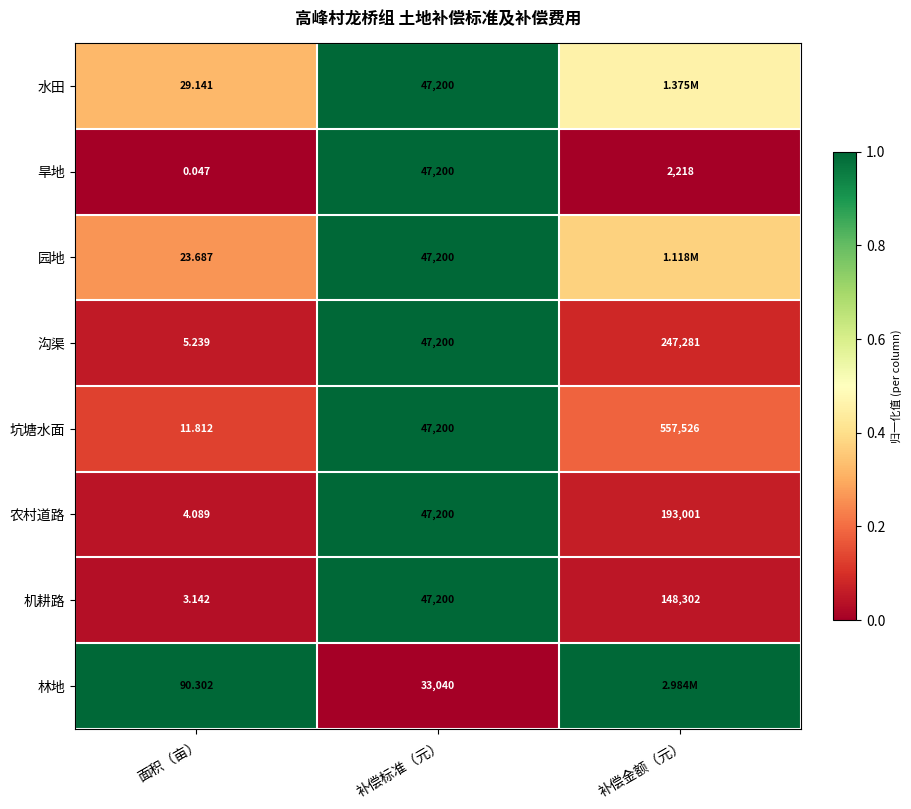

True or false: 旱地 has a value of -0.6 at 补偿金额（元）.

False